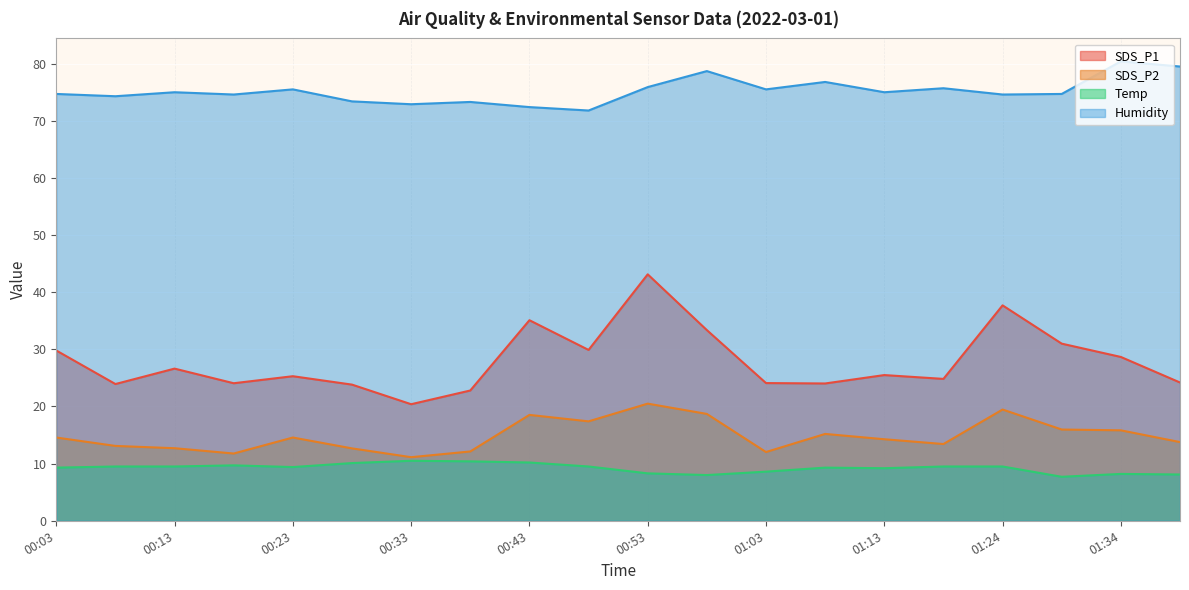

What are all the series names shown in the legend?

SDS_P1, SDS_P2, Temp, Humidity